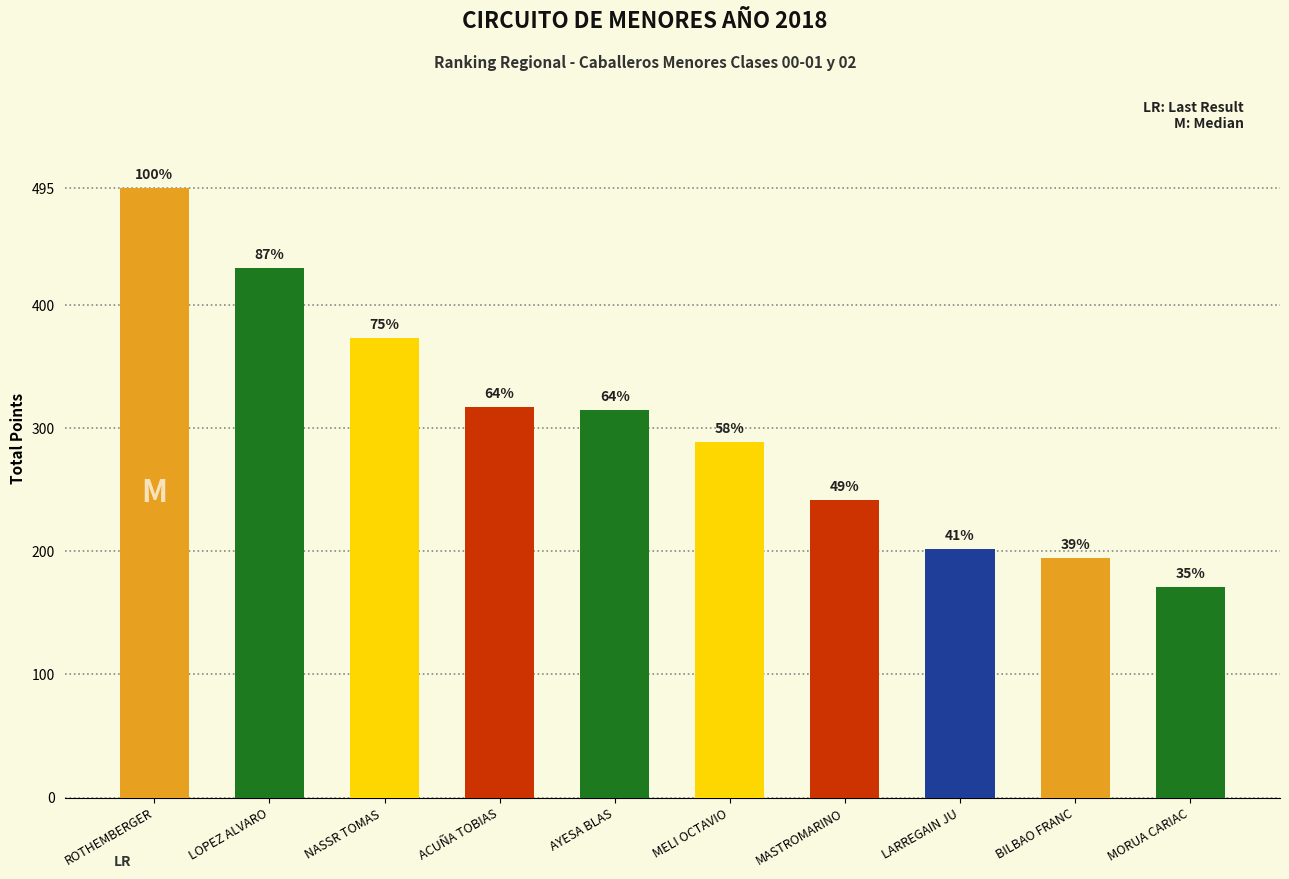

Reading left to right, transcribe all the data shown in this chart.

ROTHEMBERGER=495.0	LOPEZ ALVARO=430.0	NASSR TOMAS =373.5	ACUÑA TOBIAS=317.5	AYESA BLAS=315.0	MELI OCTAVIO=289.0	MASTROMARINO=241.5	LARREGAIN JU=202.0	BILBAO FRANC=194.5	MORUA CARIAC=171.0